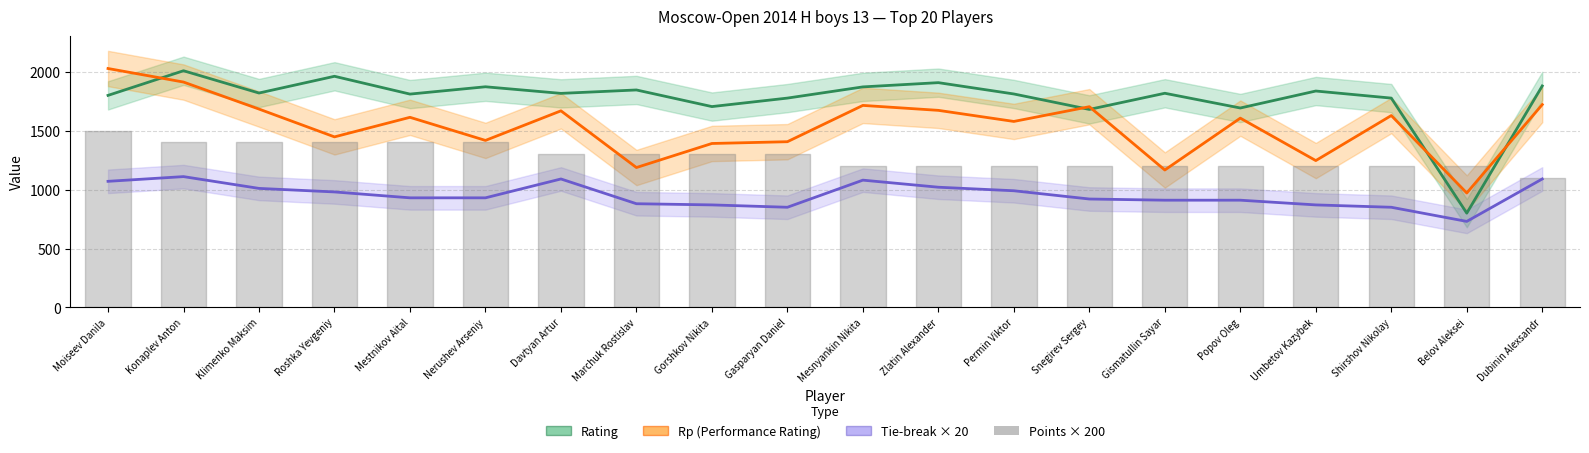

Is this an area chart (filled region under the line)?

No